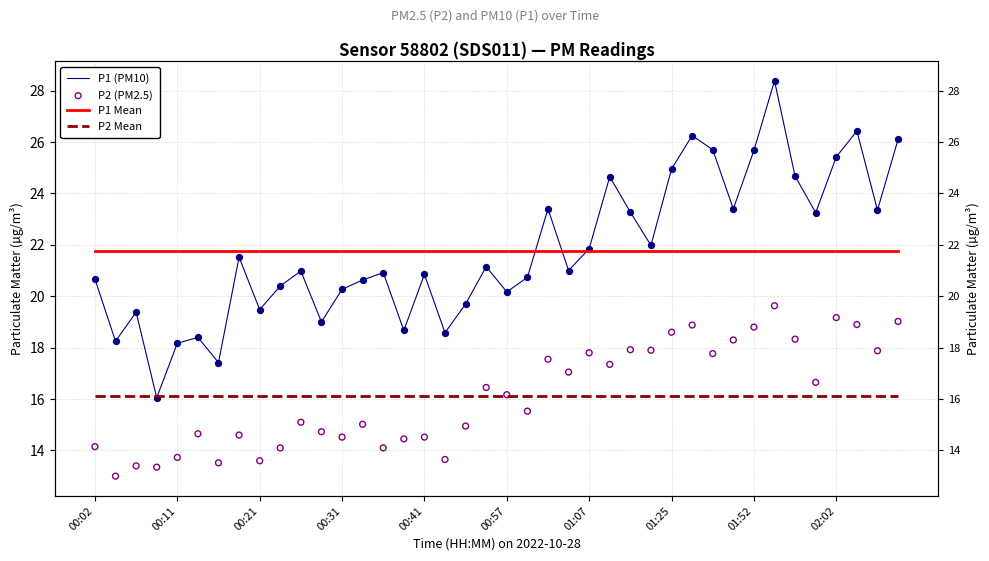

What is the total value across all series at 37?

83.2